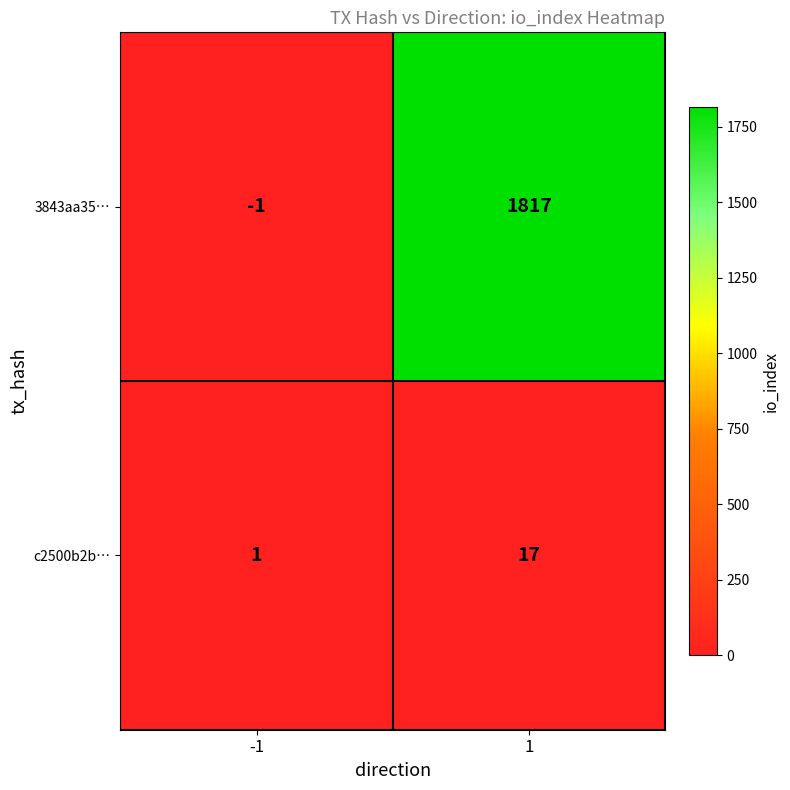

Between -1 and 1, which series saw the biggest shift?

3843aa35…